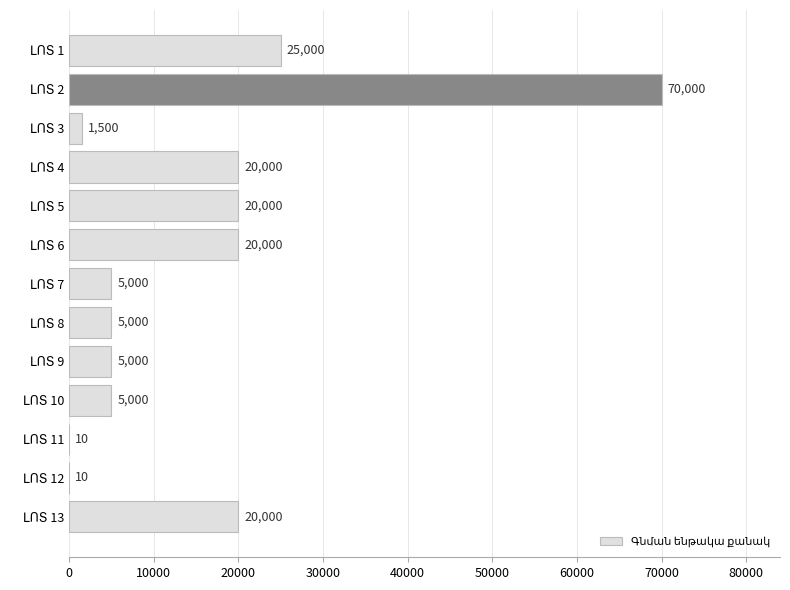

What is the sum of all values?

196520